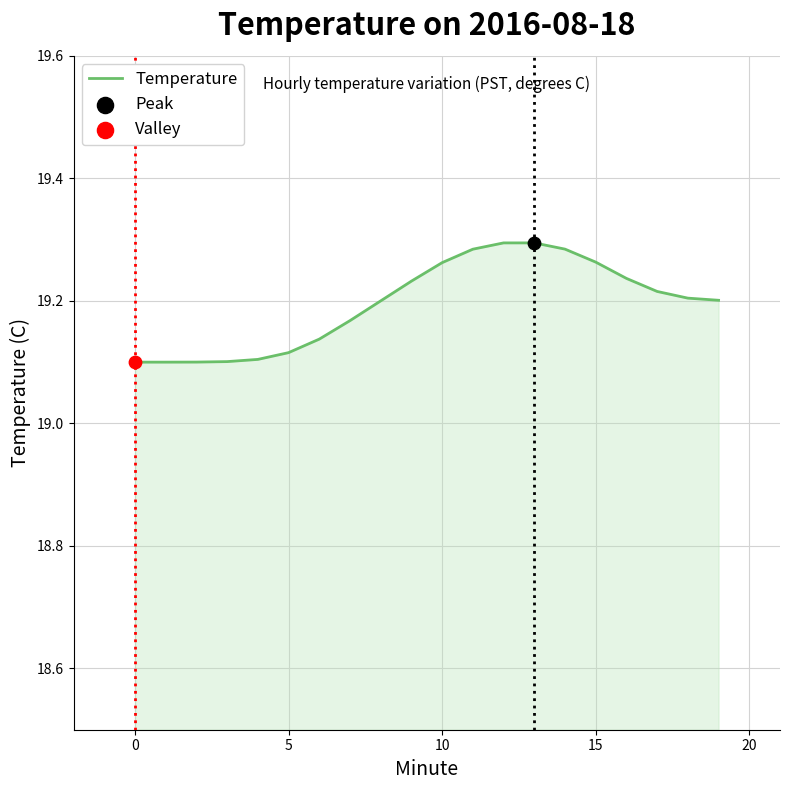

Does the chart have visible grid lines?

Yes